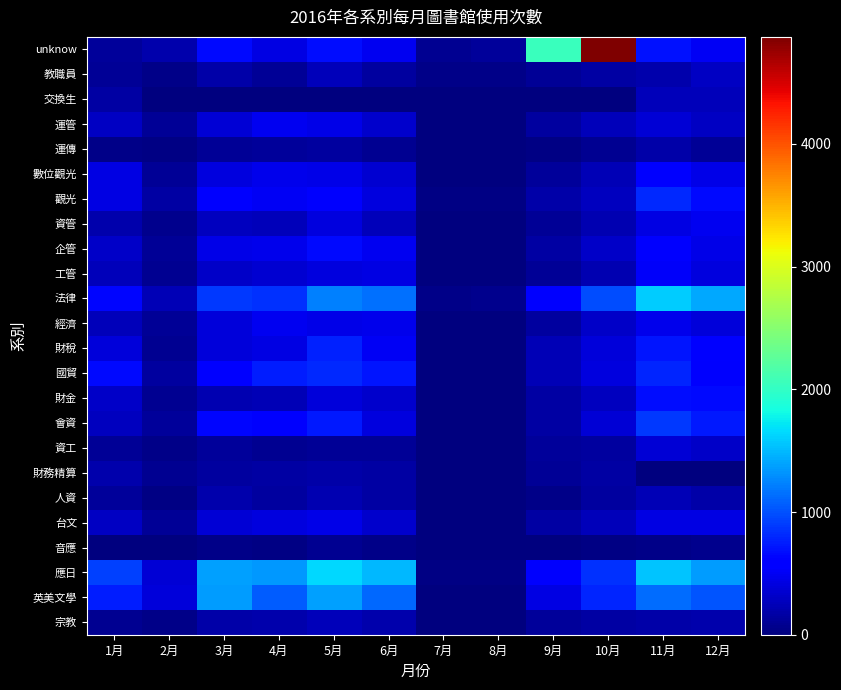

Rank the series at 6月 from lowest to highest value.

交換生, 音應, 運傳, 資工, 教職員, 人資, 財務精算, 宗教, 資管, 台文, 財金, 運管, 數位觀光, 會資, 觀光, 工管, 經濟, 企管, unknow, 財稅, 國貿, 英美文學, 法律, 應日